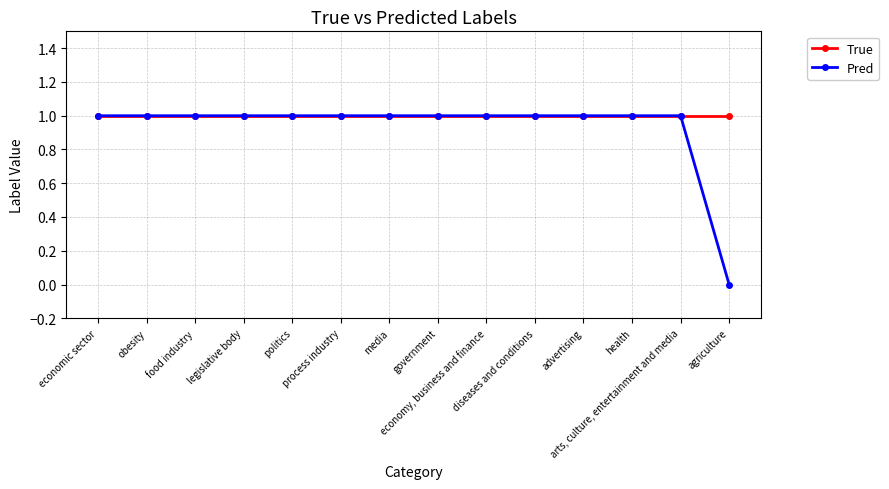

List the series in order of their overall mean, lowest first.

Pred, True